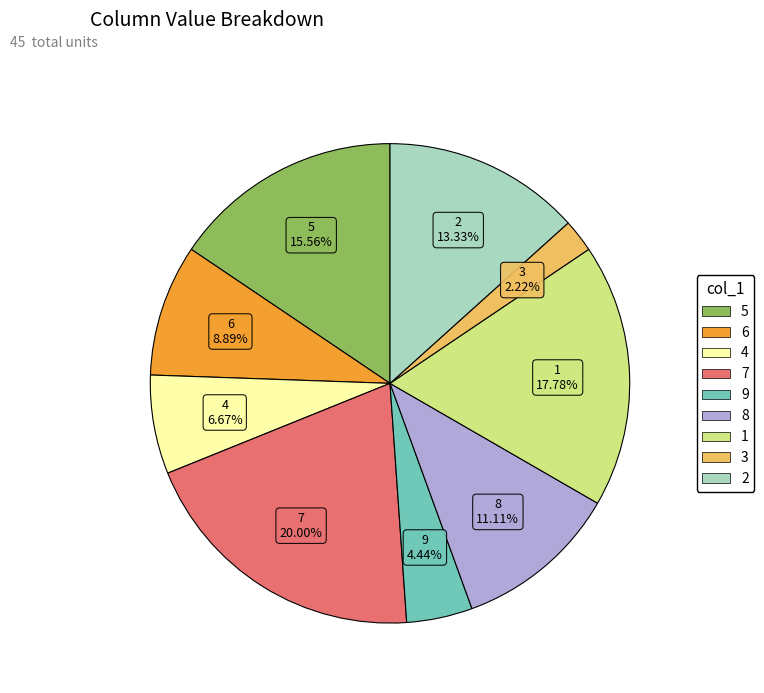

Is 4 the majority of the pie?

No